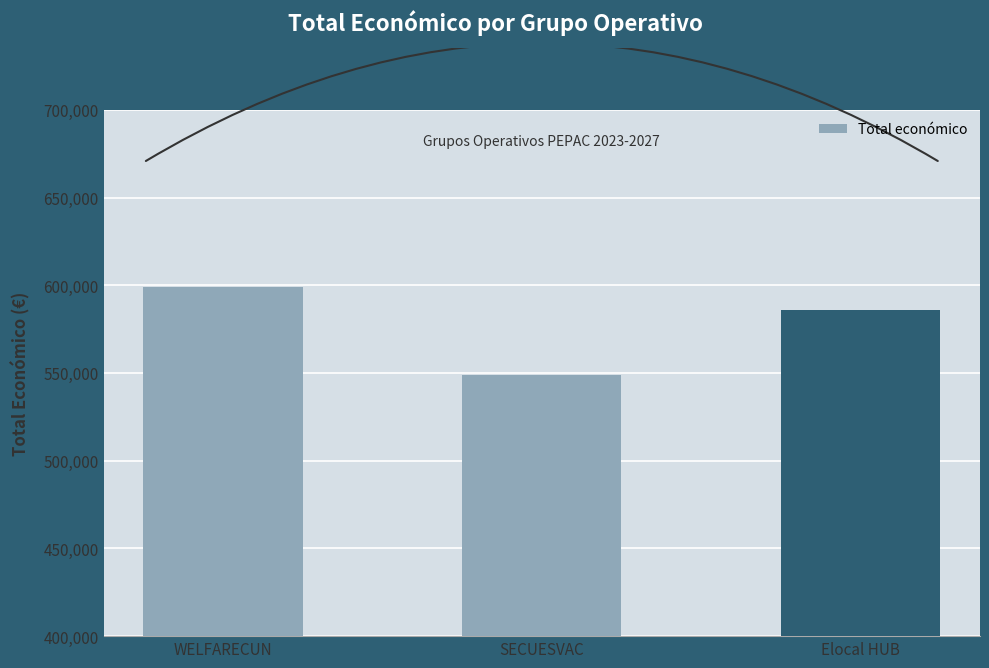

Does the chart contain any negative values?

No